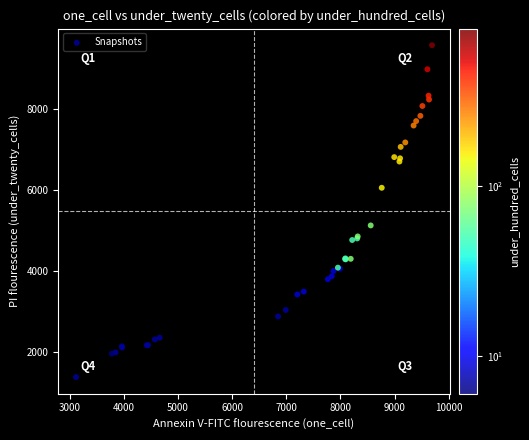

What Y value in the scatter plot is closest to 5488?

5136